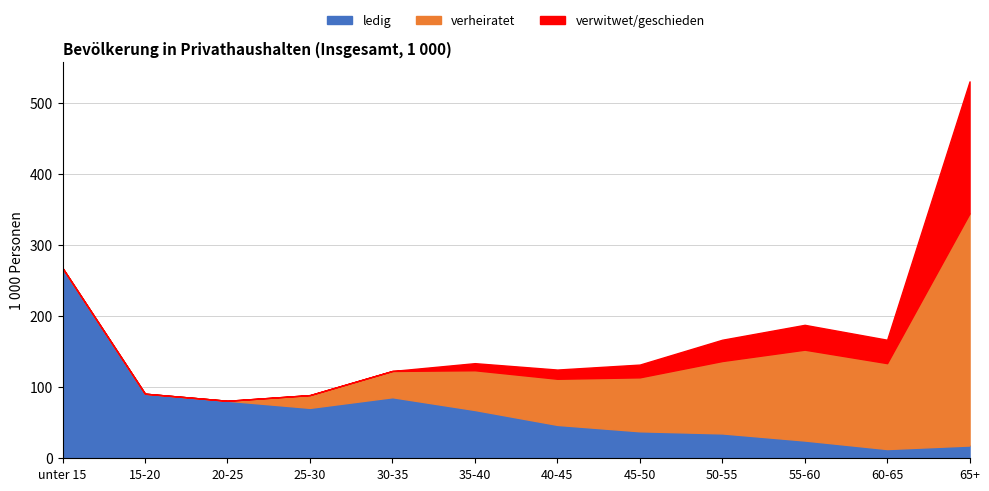

At which category is the sum across all series the highest?

65+